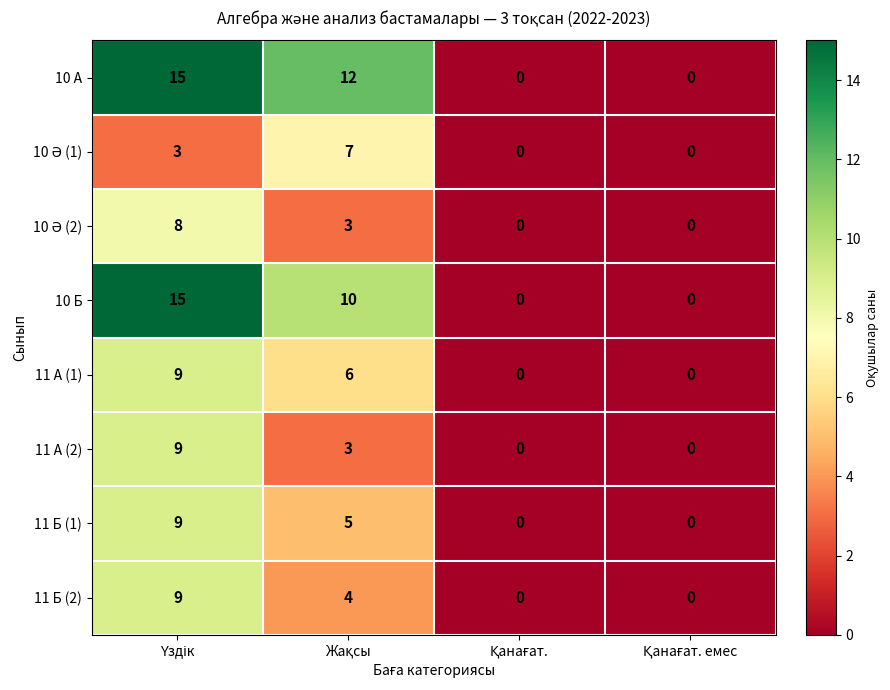

What is the maximum value shown in the chart?

15